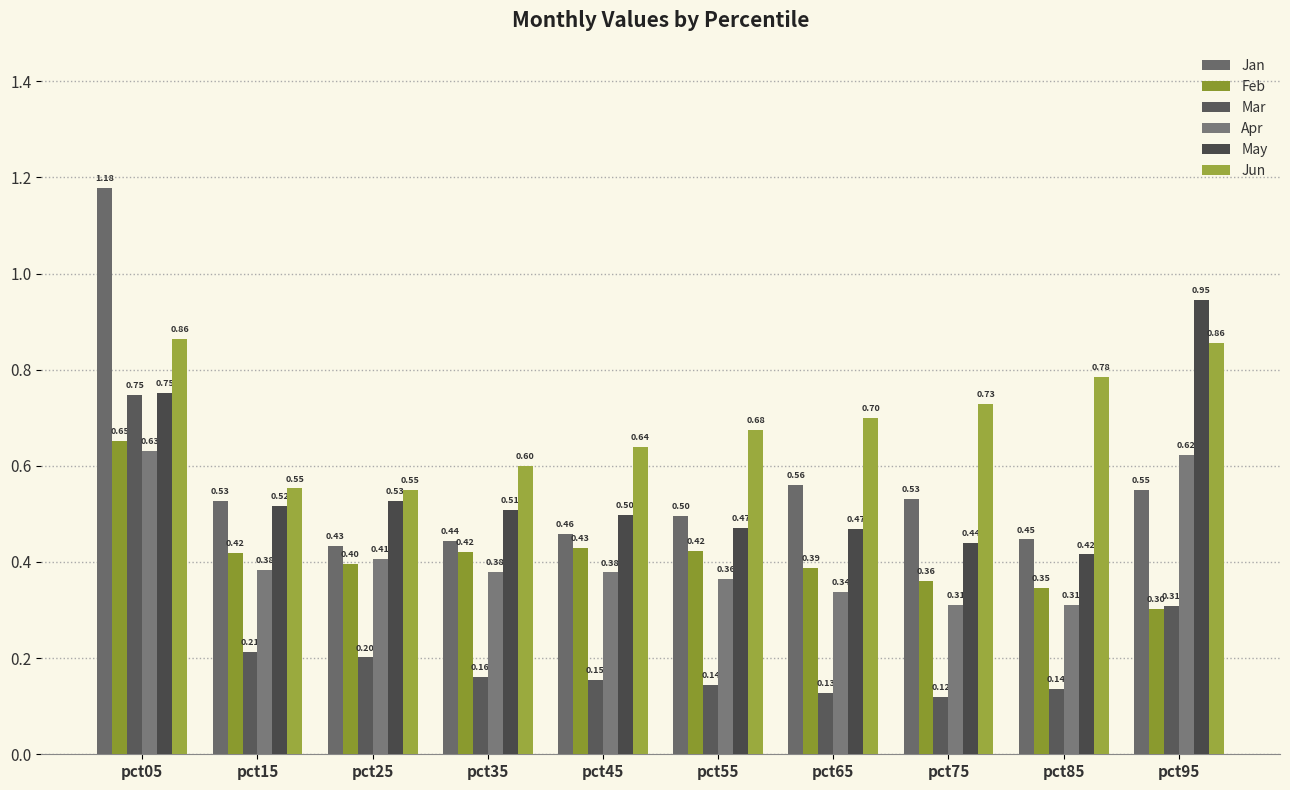

Reading left to right, transcribe all the data shown in this chart.

Jan: pct05=1.2	pct15=0.5	pct25=0.4	pct35=0.4	pct45=0.5	pct55=0.5	pct65=0.6	pct75=0.5	pct85=0.4	pct95=0.6
Feb: pct05=0.7	pct15=0.4	pct25=0.4	pct35=0.4	pct45=0.4	pct55=0.4	pct65=0.4	pct75=0.4	pct85=0.3	pct95=0.3
Mar: pct05=0.7	pct15=0.2	pct25=0.2	pct35=0.2	pct45=0.2	pct55=0.1	pct65=0.1	pct75=0.1	pct85=0.1	pct95=0.3
Apr: pct05=0.6	pct15=0.4	pct25=0.4	pct35=0.4	pct45=0.4	pct55=0.4	pct65=0.3	pct75=0.3	pct85=0.3	pct95=0.6
May: pct05=0.8	pct15=0.5	pct25=0.5	pct35=0.5	pct45=0.5	pct55=0.5	pct65=0.5	pct75=0.4	pct85=0.4	pct95=0.9
Jun: pct05=0.9	pct15=0.6	pct25=0.5	pct35=0.6	pct45=0.6	pct55=0.7	pct65=0.7	pct75=0.7	pct85=0.8	pct95=0.9